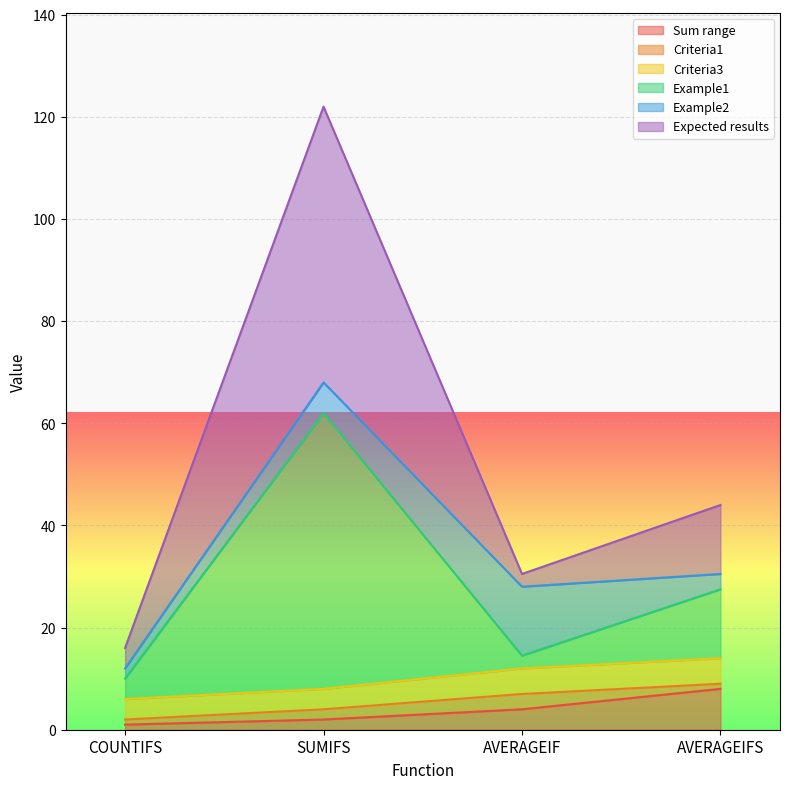

True or false: Sum range and Expected results intersect in this chart.

False